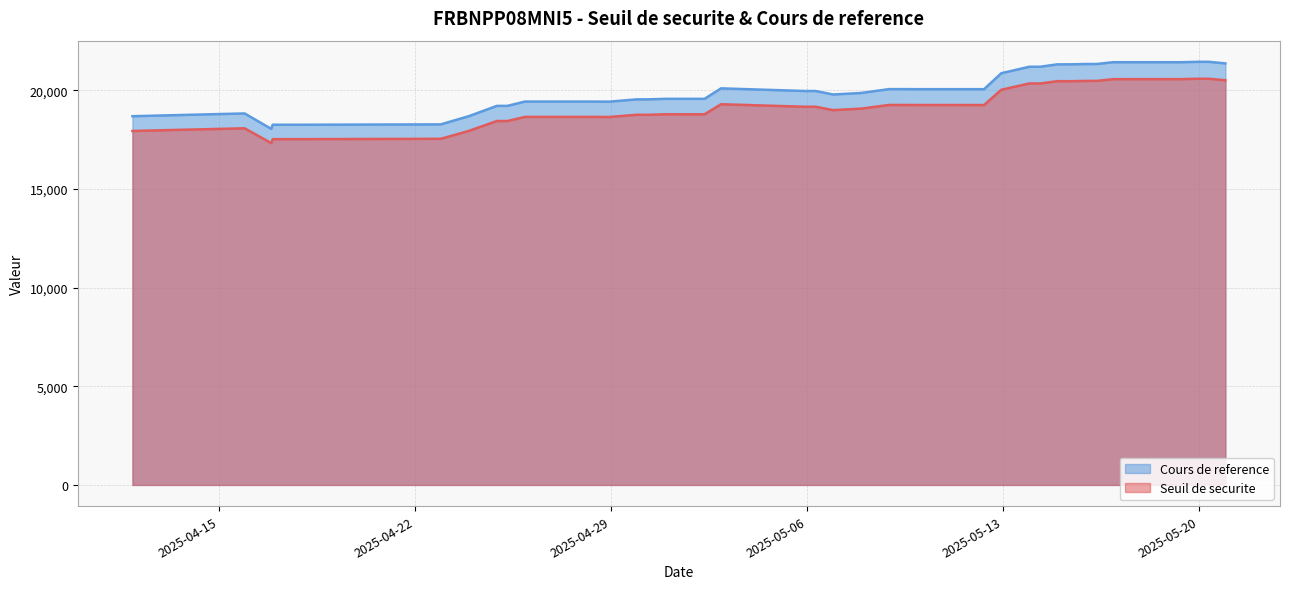

List the labels in order of Cours de reference value, smallest first.

2025-04-16 21:04:11, 2025-04-16 22:19:42, 2025-04-17 22:20:24, 2025-04-22 22:17:54, 2025-04-11 22:12:41, 2025-04-23 22:18:56, 2025-04-14 22:18:41, 2025-04-15 22:17:55, 2025-04-25 07:20:05, 2025-04-24 22:17:15, 2025-04-28 22:21:04, 2025-04-28 07:47:36, 2025-04-25 22:16:09, 2025-04-30 07:56:14, 2025-04-29 22:11:48, 2025-05-02 08:09:34, 2025-04-30 22:22:42, 2025-05-06 22:11:42, 2025-05-07 22:09:53, 2025-05-06 07:15:48, 2025-05-05 22:11:13, 2025-05-12 07:32:14, 2025-05-09 22:12:33, 2025-05-09 08:56:06, 2025-05-08 22:10:34, 2025-05-02 22:17:35, 2025-05-12 22:16:04, 2025-05-14 07:36:10, 2025-05-13 22:17:17, 2025-05-15 08:43:10, 2025-05-14 22:15:38, 2025-05-16 07:44:05, 2025-05-15 22:27:51, 2025-05-20 22:09:40, 2025-05-19 08:14:09, 2025-05-16 22:13:22, 2025-05-20 07:59:05, 2025-05-19 22:11:13